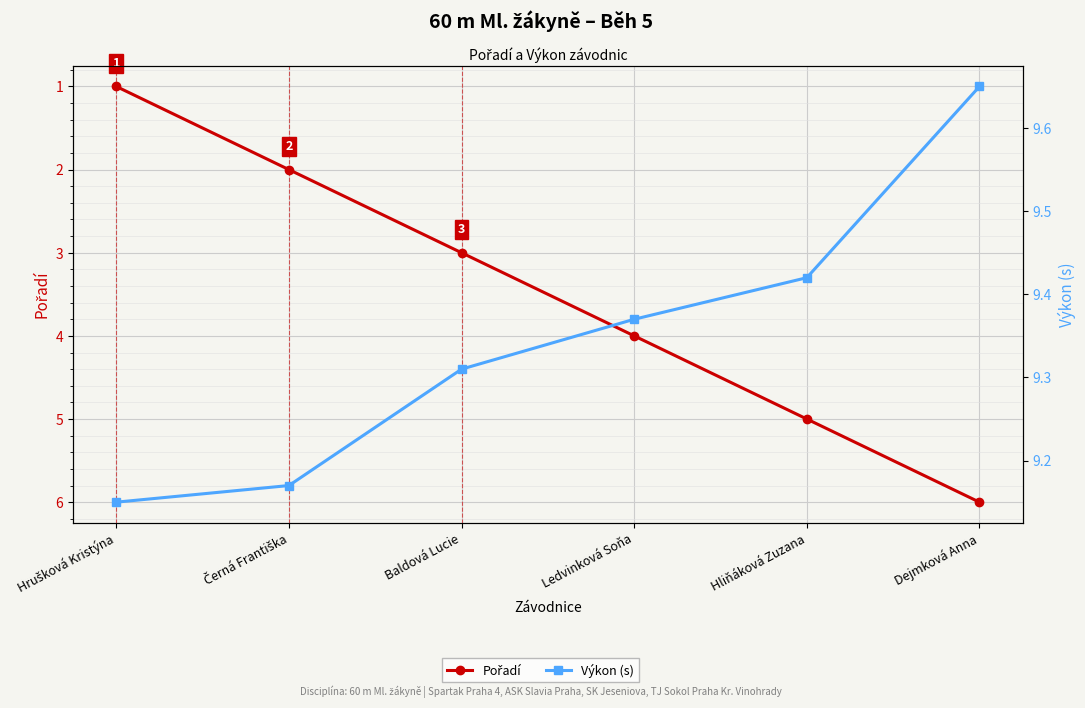

Where is Výkon (s) nearest to the value 9?

Hrušková Kristýna